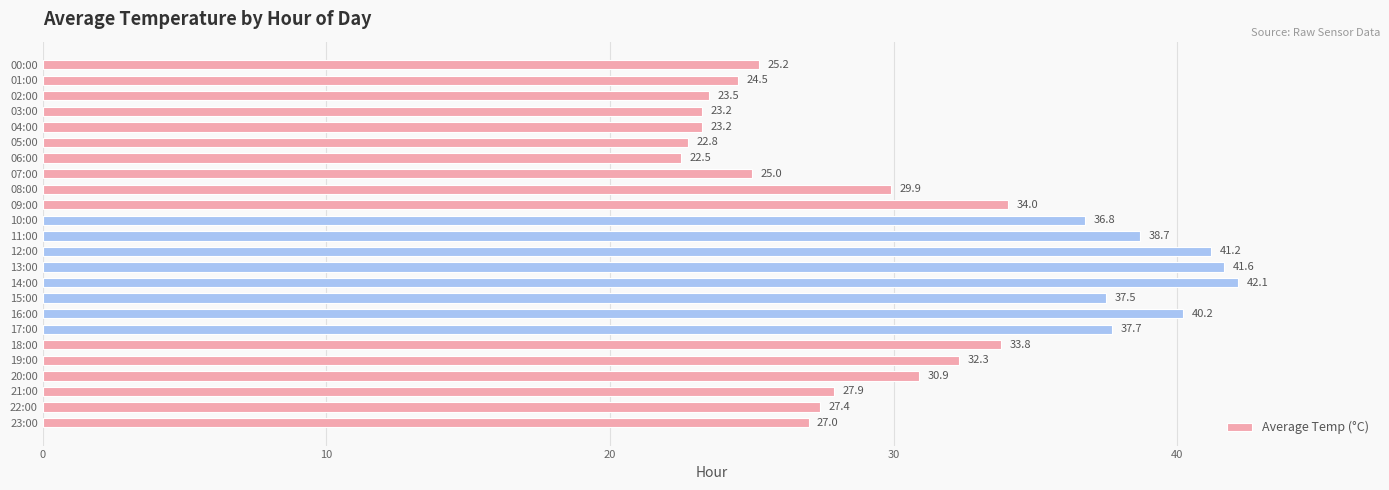

Count the number of data series in this chart.

1